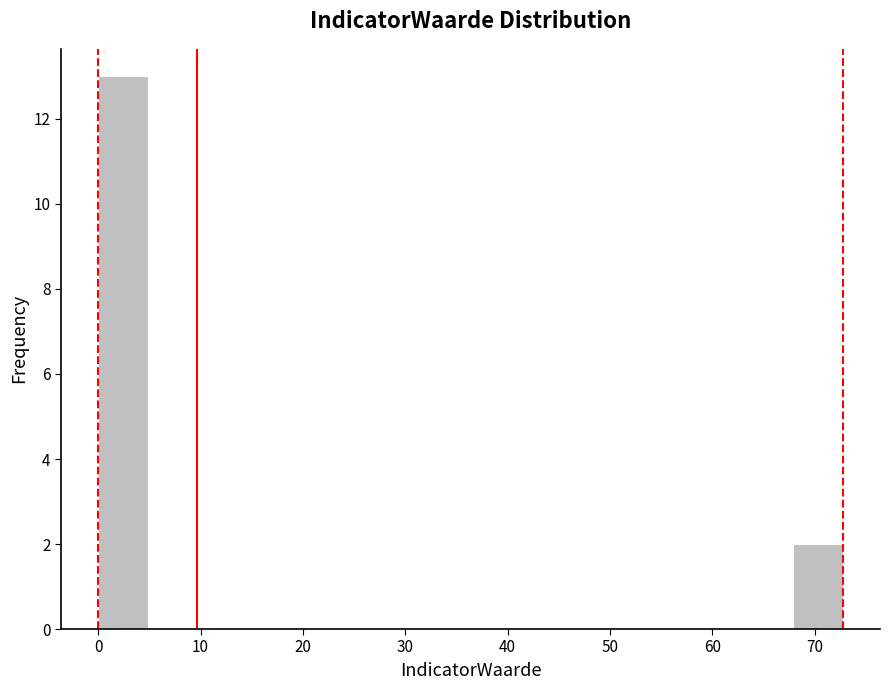

Reading left to right, transcribe this chart: for each bar, give the range it covers on the x-axis and its height. Neither the bar edges nor the heights are printed on the chart, so give them approximately, as read against the axes.

0 to 5: 13
5 to 10: 0
10 to 15: 0
15 to 19: 0
19 to 24: 0
24 to 29: 0
29 to 34: 0
34 to 39: 0
39 to 44: 0
44 to 48: 0
48 to 53: 0
53 to 58: 0
58 to 63: 0
63 to 68: 0
68 to 73: 2